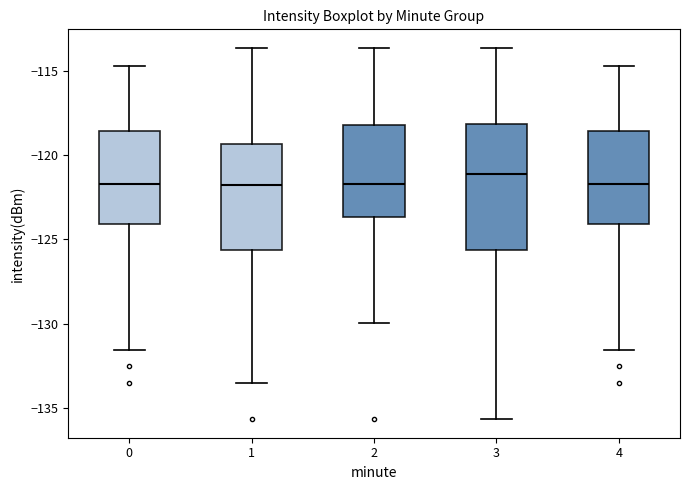

Reading left to right, read every box against the y-axis: the position of its median line, the range the box covers, and the ends of its whiskers. The values are not printed on the chart, so give them approximately, as read against the axis.

0: median -121.5, box -124.0 to -118.5, whiskers -131.5 to -114.5
1: median -122.0, box -125.5 to -119.5, whiskers -133.5 to -113.5
2: median -121.5, box -123.5 to -118.0, whiskers -130.0 to -113.5
3: median -121.0, box -125.5 to -118.0, whiskers -135.5 to -113.5
4: median -121.5, box -124.0 to -118.5, whiskers -131.5 to -114.5